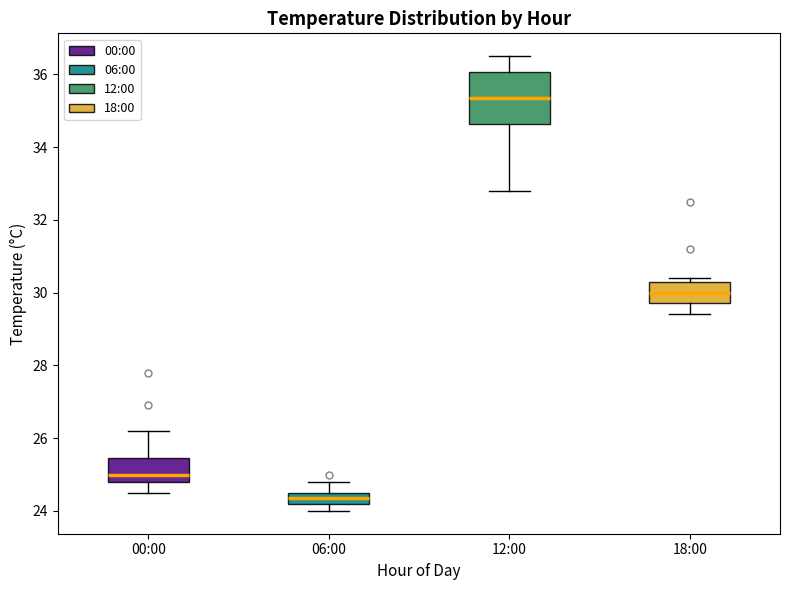

Reading left to right, transcribe this box plot: for each box, give where its median line is, the range the box spans, and where its two whiskers end, as read against the y-axis. The values are not printed on the chart, so give them approximately, as read against the axis.

00:00: median 25.0, box 24.8 to 25.4, whiskers 24.6 to 26.2
06:00: median 24.4, box 24.2 to 24.6, whiskers 24.0 to 24.8
12:00: median 35.4, box 34.6 to 36.0, whiskers 32.8 to 36.6
18:00: median 30.0, box 29.8 to 30.4, whiskers 29.4 to 30.4 (just above the box's upper edge)